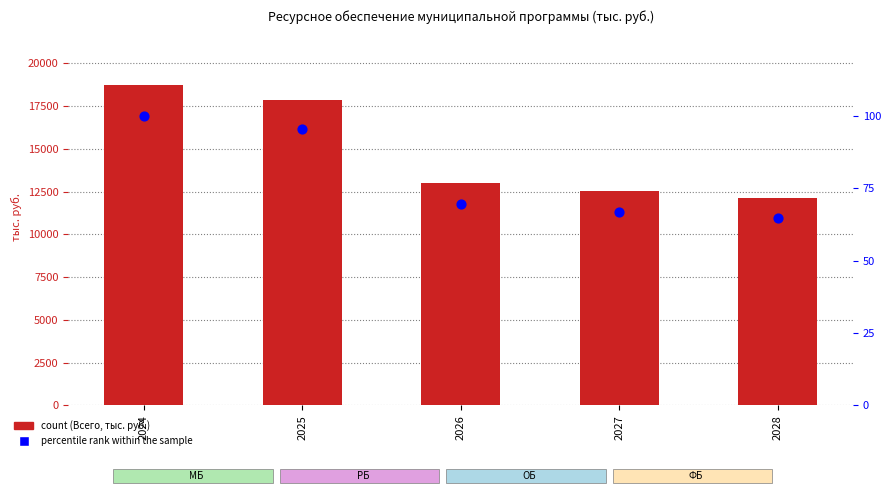

Which series has the largest total across all categories?

count